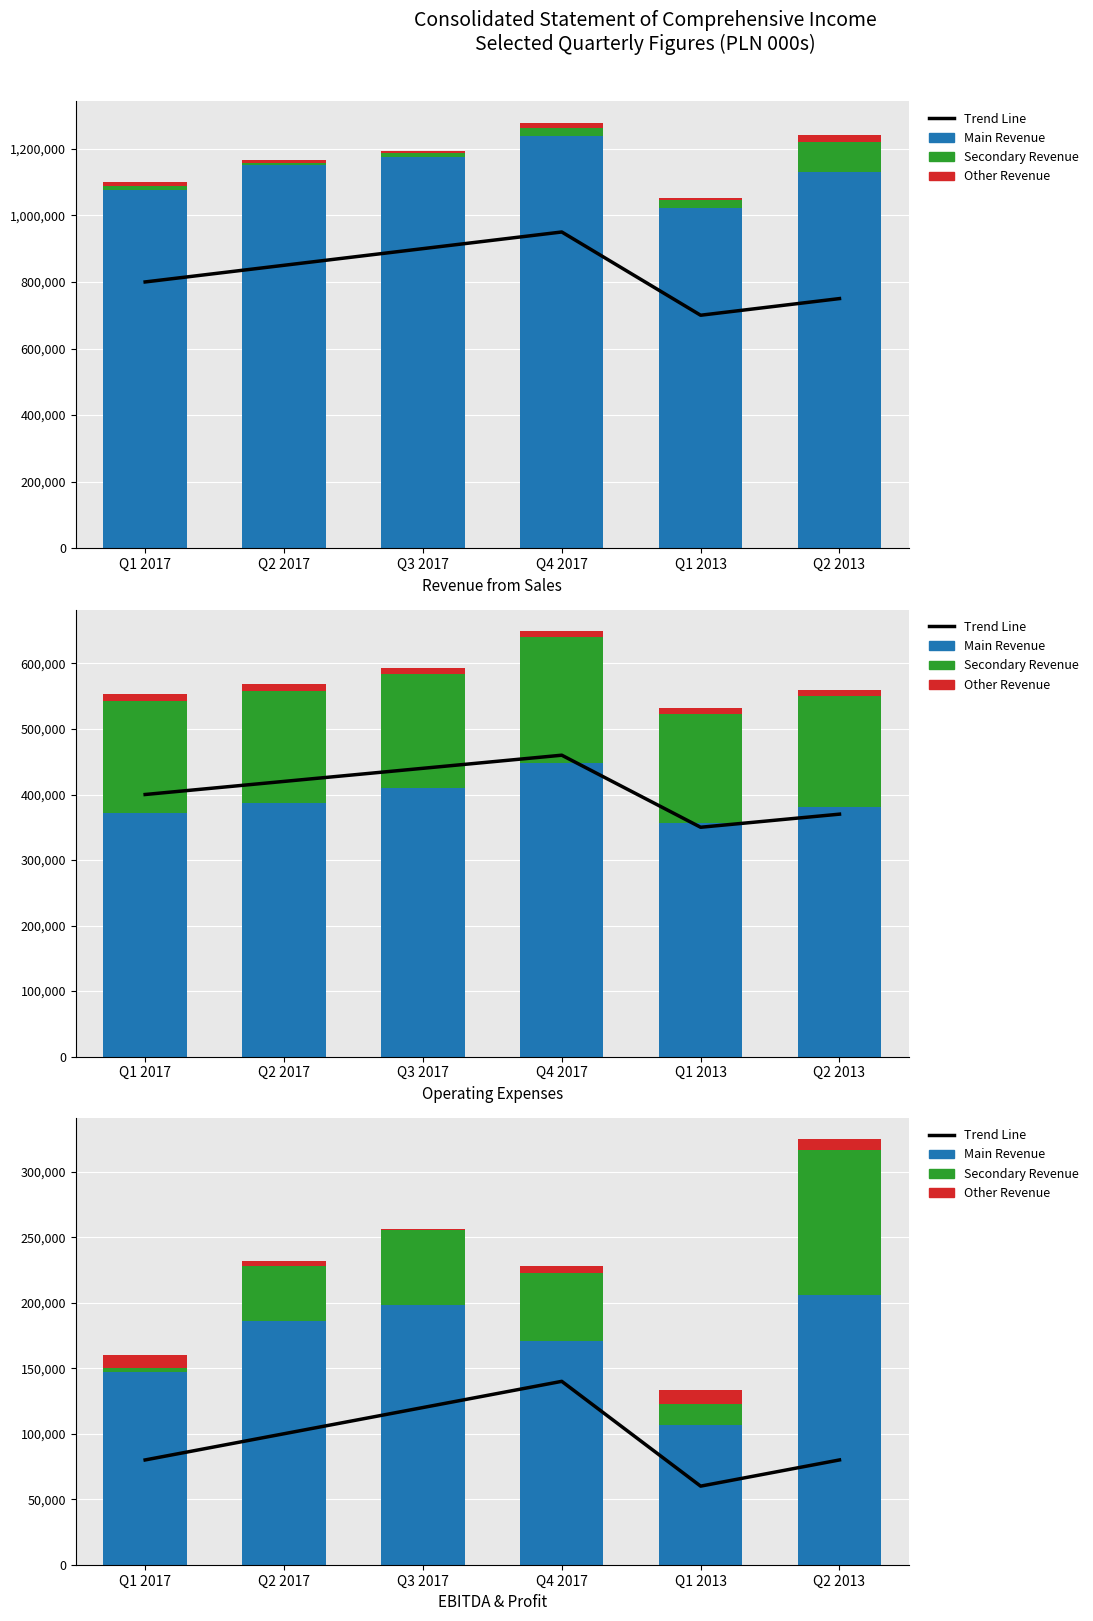

Which series has the largest total across all categories?

Main Revenue